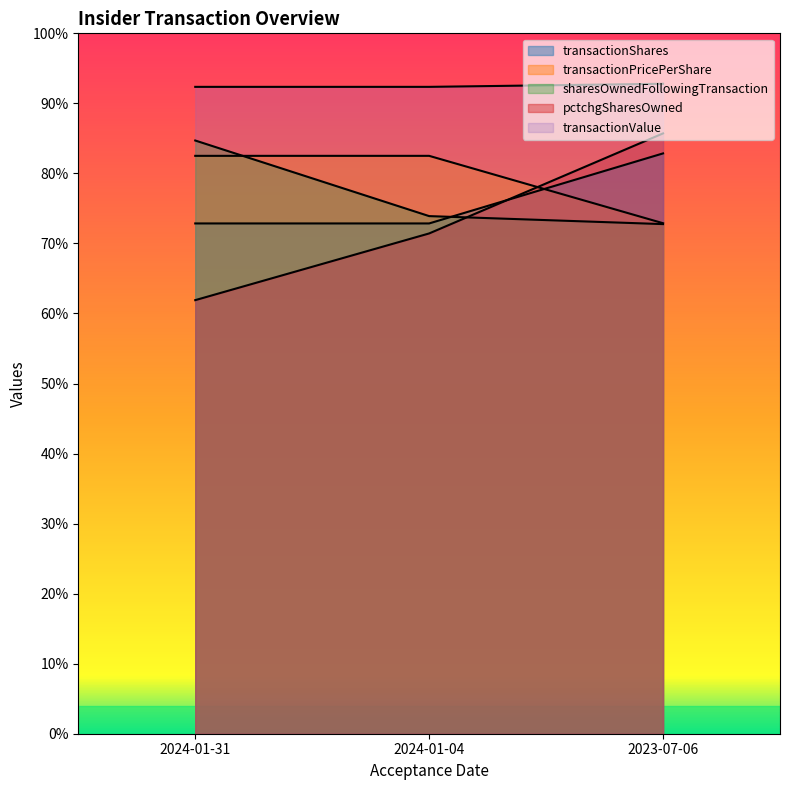

What position from the left is 2024-01-31?

1